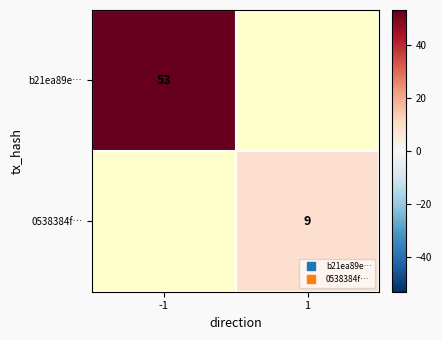

Is the value of b21ea89e… at 1 greater than the value of 0538384f… at -1?

No